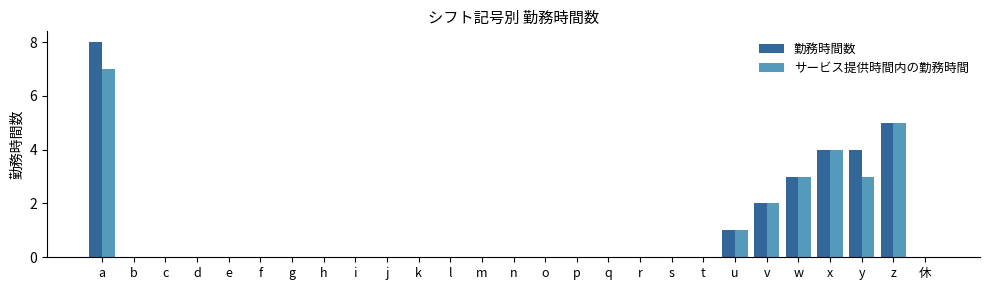

What is the total value across all series at z?

10